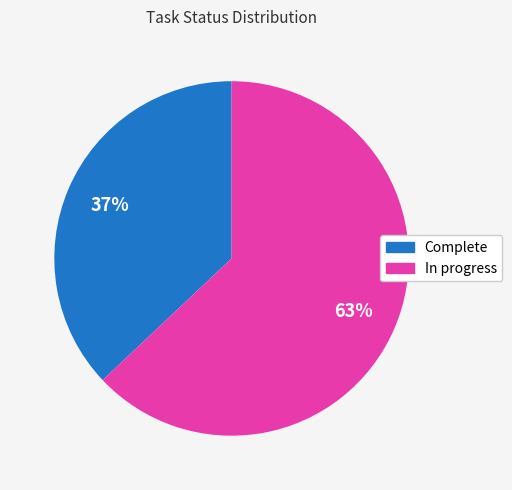

How many segments does this pie chart have?

2